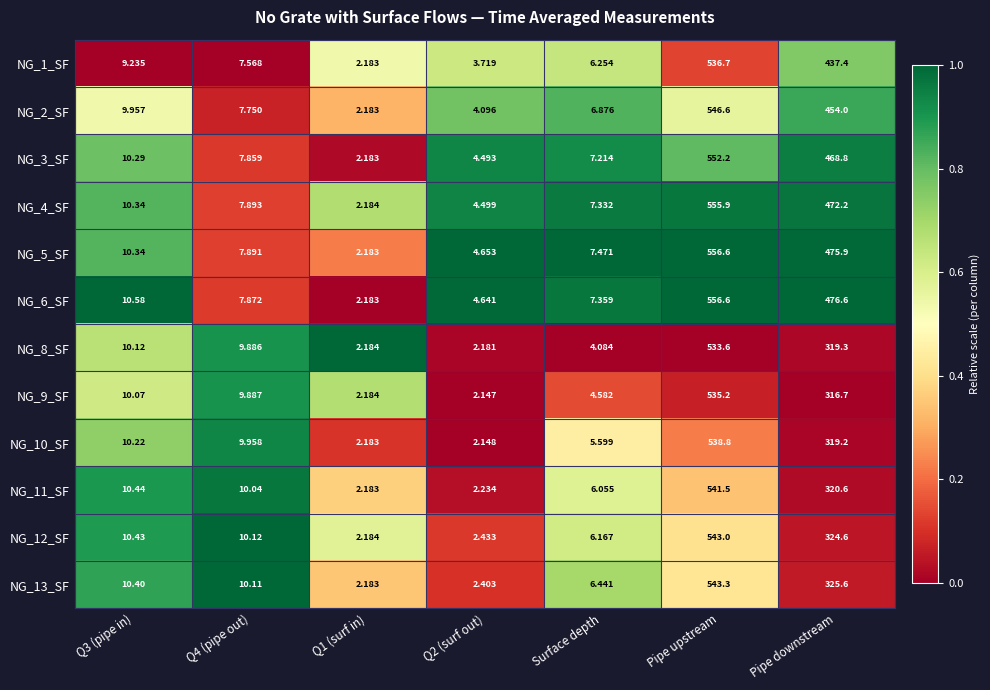

What is the maximum value shown in the chart?

556.6